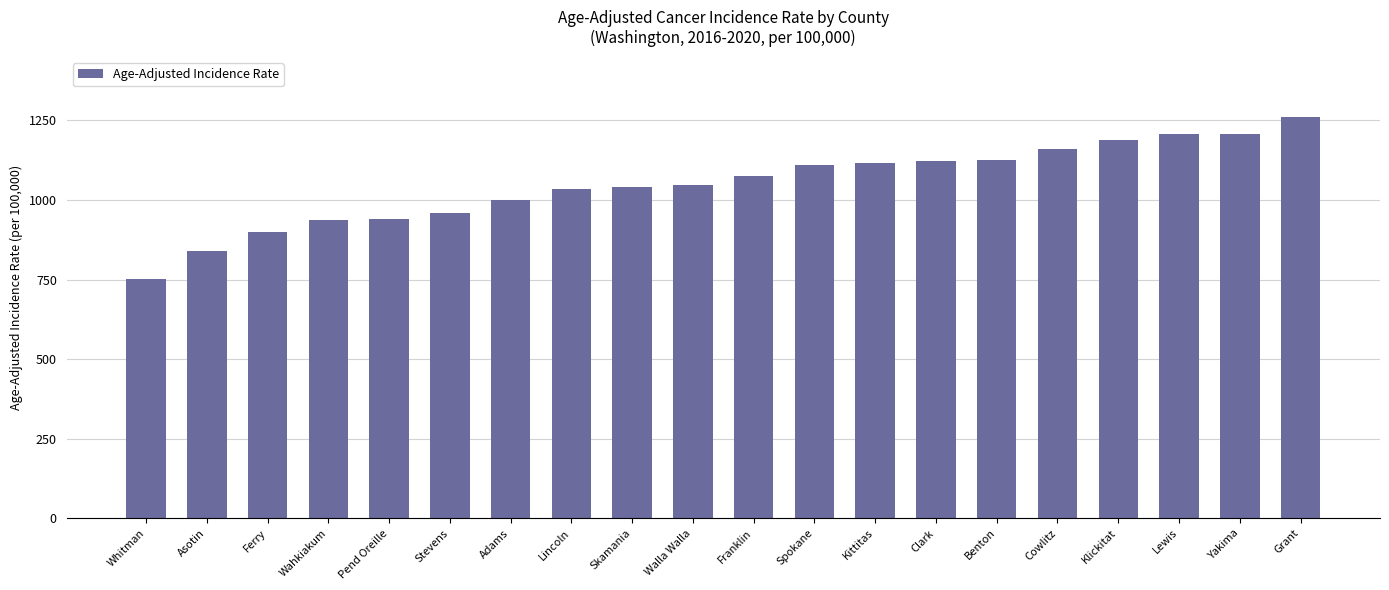

What is the label of the 9th bar from the left?

Skamania